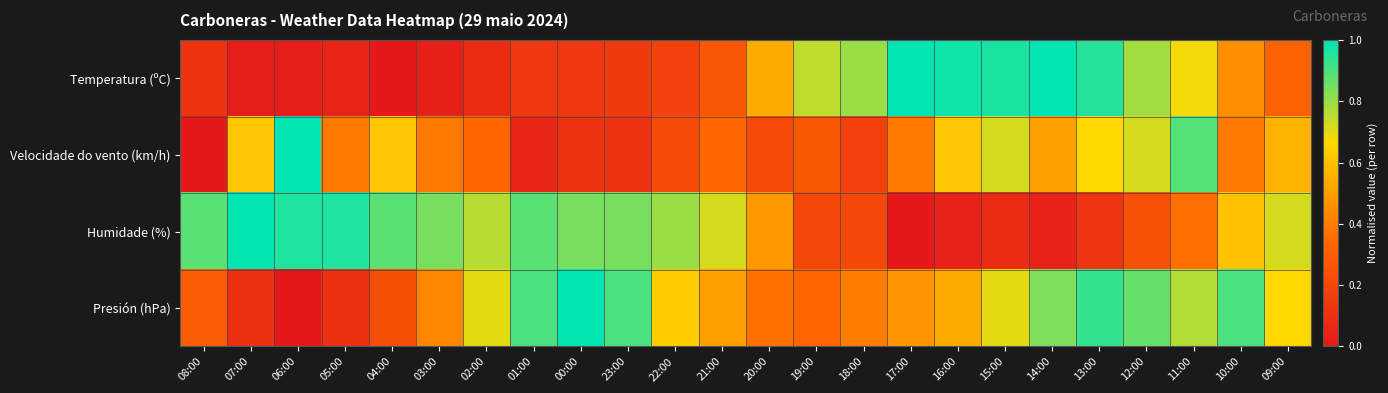

At which category is the sum across all series the highest?

11:00